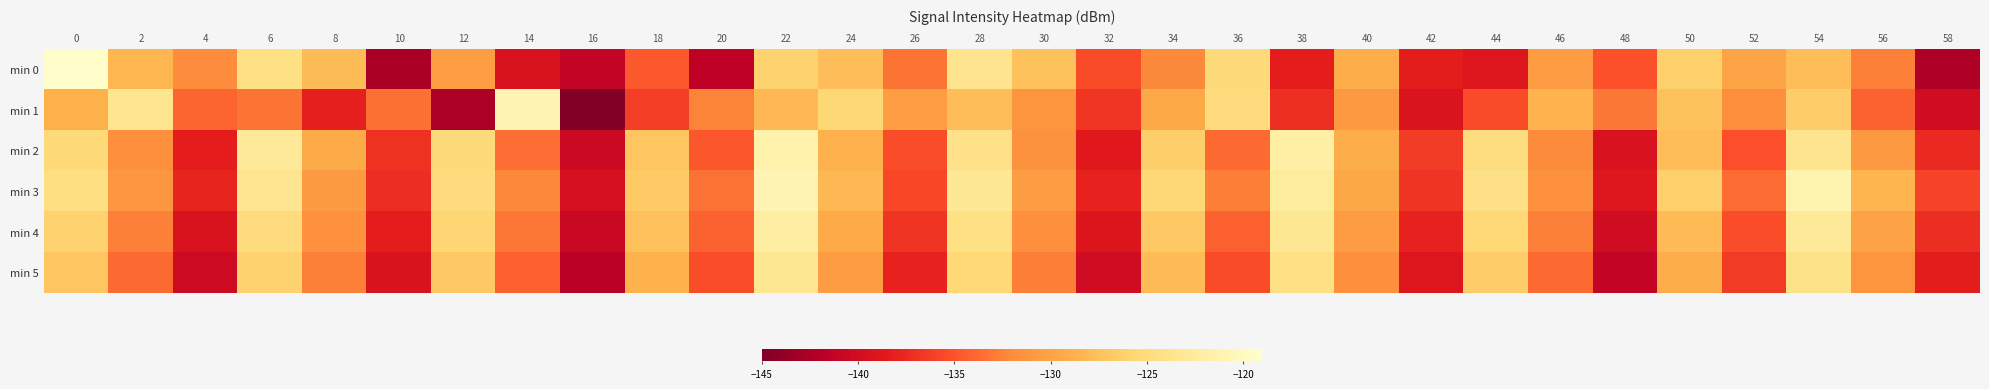

Reading left to right, list all the values displayed in this chart.

min 0: 0=-119.1	2=-128.4	4=-131.9	6=-124.3	8=-127.9	10=-142.8	12=-130.4	14=-139.3	16=-141.1	18=-134.7	20=-141.5	22=-126.1	24=-127.8	26=-133.3	28=-123.6	30=-127.4	32=-135.4	34=-132.2	36=-125.2	38=-138.3	40=-129.1	42=-138.3	44=-139.0	46=-130.6	48=-135.1	50=-126.3	52=-129.9	54=-127.8	56=-132.6	58=-142.4
min 1: 0=-128.8	2=-123.4	4=-134.1	6=-133.3	8=-138.1	10=-133.5	12=-142.7	14=-120.9	16=-144.9	18=-136.2	20=-132.5	22=-128.3	24=-125.6	26=-130.4	28=-127.8	30=-131.2	32=-136.7	34=-129.5	36=-124.9	38=-137.1	40=-130.8	42=-139.2	44=-135.4	46=-128.6	48=-133.1	50=-127.4	52=-131.8	54=-126.5	56=-134.2	58=-140.1
min 2: 0=-125.3	2=-131.7	4=-138.2	6=-122.8	8=-129.4	10=-136.9	12=-125.1	14=-133.6	16=-140.5	18=-127.2	20=-134.8	22=-121.3	24=-128.9	26=-135.3	28=-124.1	30=-131.5	32=-138.7	34=-126.4	36=-133.8	38=-121.9	40=-129.1	42=-136.3	44=-124.7	46=-132.1	48=-139.4	50=-127.8	52=-135.2	54=-123.6	56=-130.9	58=-137.5
min 3: 0=-124.5	2=-131.1	4=-137.8	6=-123.4	8=-130.7	10=-137.2	12=-124.9	14=-132.3	16=-139.6	18=-126.8	20=-133.4	22=-120.9	24=-128.2	26=-135.7	28=-123.1	30=-130.5	32=-137.9	34=-125.6	36=-132.8	38=-122.4	40=-129.6	42=-136.8	44=-124.2	46=-131.6	48=-138.9	50=-126.3	52=-133.7	54=-121.1	56=-128.5	58=-135.9
min 4: 0=-126.1	2=-132.7	4=-139.3	6=-125.0	8=-131.6	10=-138.2	12=-125.8	14=-133.2	16=-140.7	18=-127.6	20=-134.2	22=-122.1	24=-129.4	26=-136.8	28=-124.3	30=-131.7	32=-139.1	34=-126.9	36=-134.3	38=-123.2	40=-130.6	42=-137.9	44=-125.4	46=-132.7	48=-140.1	50=-128.0	52=-135.3	54=-122.8	56=-130.1	58=-137.2
min 5: 0=-127.2	2=-133.8	4=-140.4	6=-126.1	8=-132.7	10=-139.3	12=-126.9	14=-134.3	16=-141.8	18=-128.7	20=-135.3	22=-123.2	24=-130.5	26=-137.9	28=-125.4	30=-132.8	32=-140.2	34=-128.0	36=-135.4	38=-124.3	40=-131.7	42=-139.0	44=-126.5	46=-133.8	48=-141.2	50=-129.1	52=-136.4	54=-123.9	56=-131.2	58=-138.3